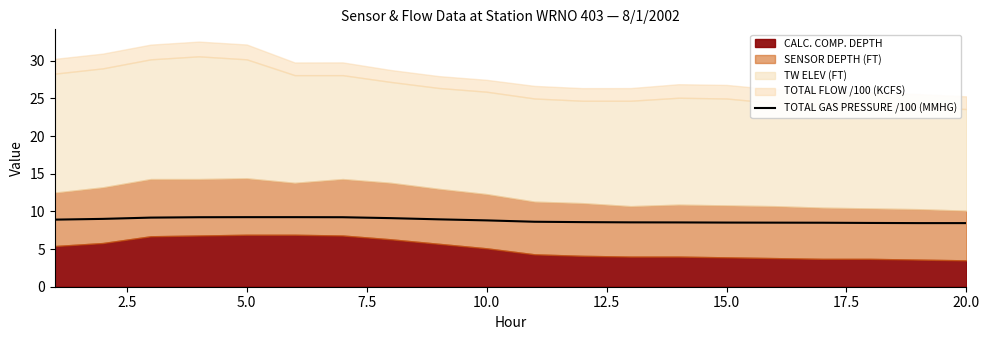

Reading right to left, extract all data points from this chart.

8.4	8.4	8.5	8.5	8.5	8.5	8.5	8.6	8.6	8.6	8.8	8.9	9.1	9.2	9.2	9.2	9.2	9.2	9.0	8.9